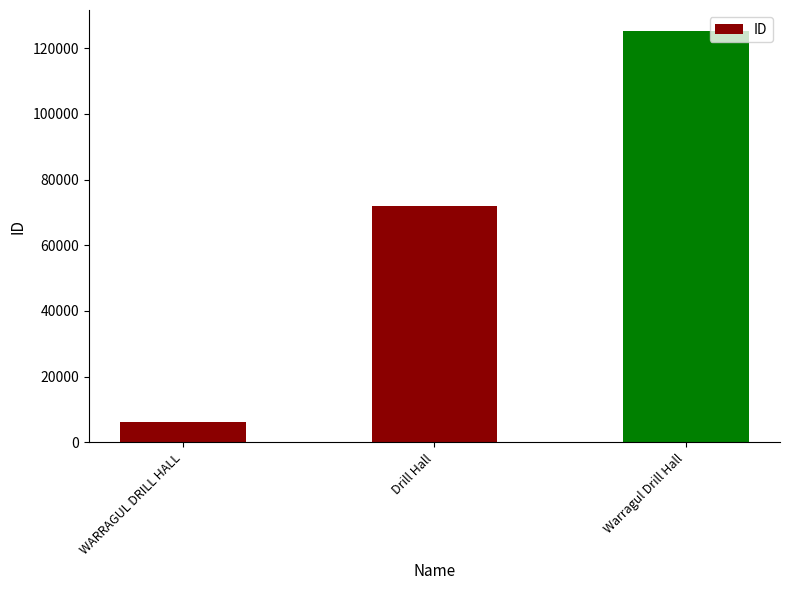

What is the ratio of the value at Drill Hall to the value at Warragul Drill Hall?

0.6